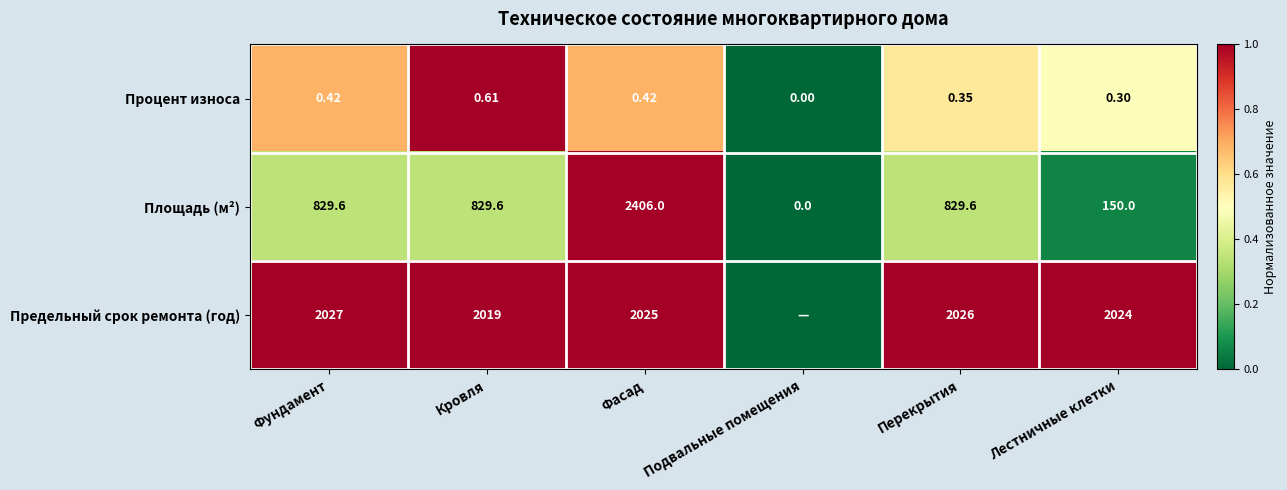

At Фундамент, list the series in order from smallest to largest.

Процент износа, Площадь (м²), Предельный срок ремонта (год)